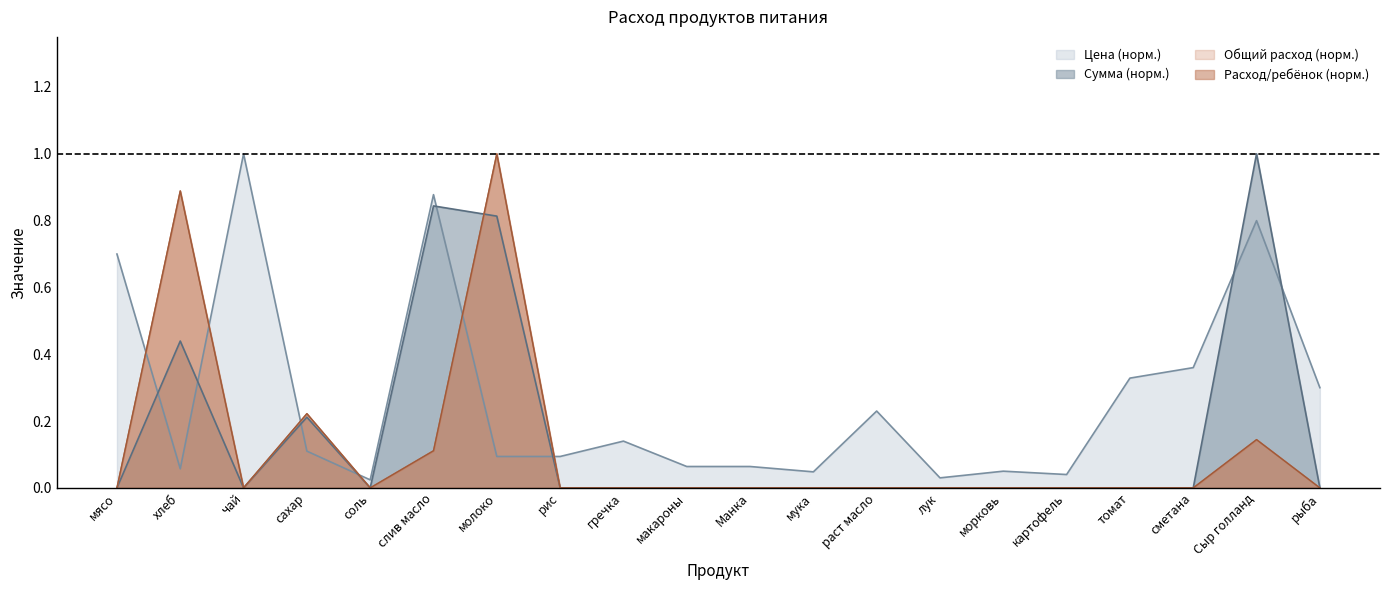

Where is Сумма nearest to the value 0?

мясо